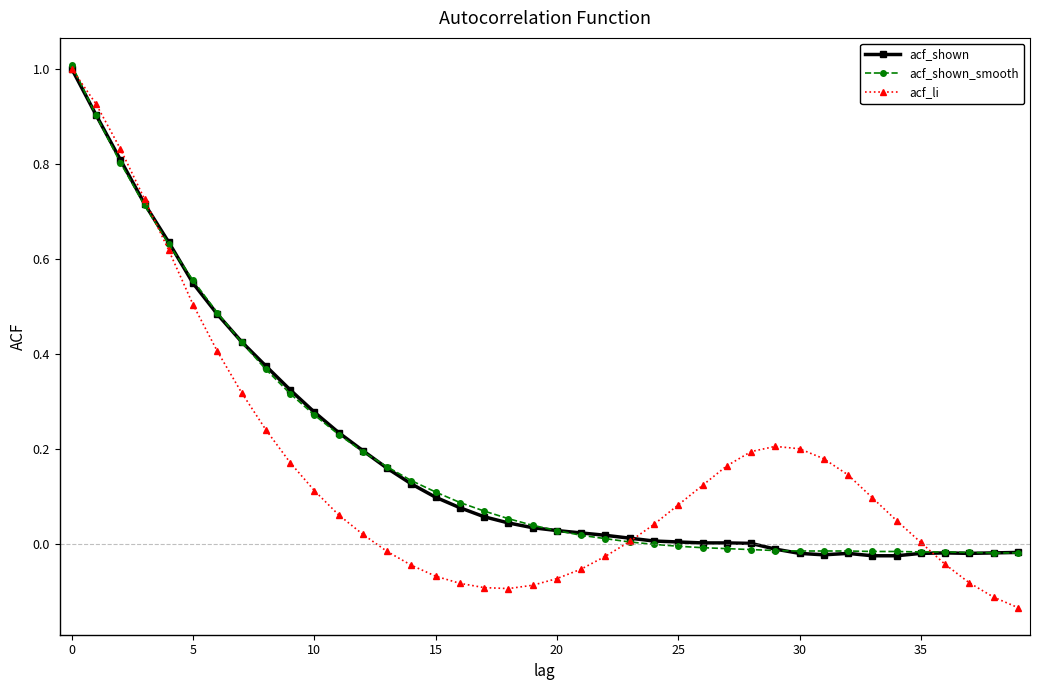

What is the greatest value displayed?

1.0